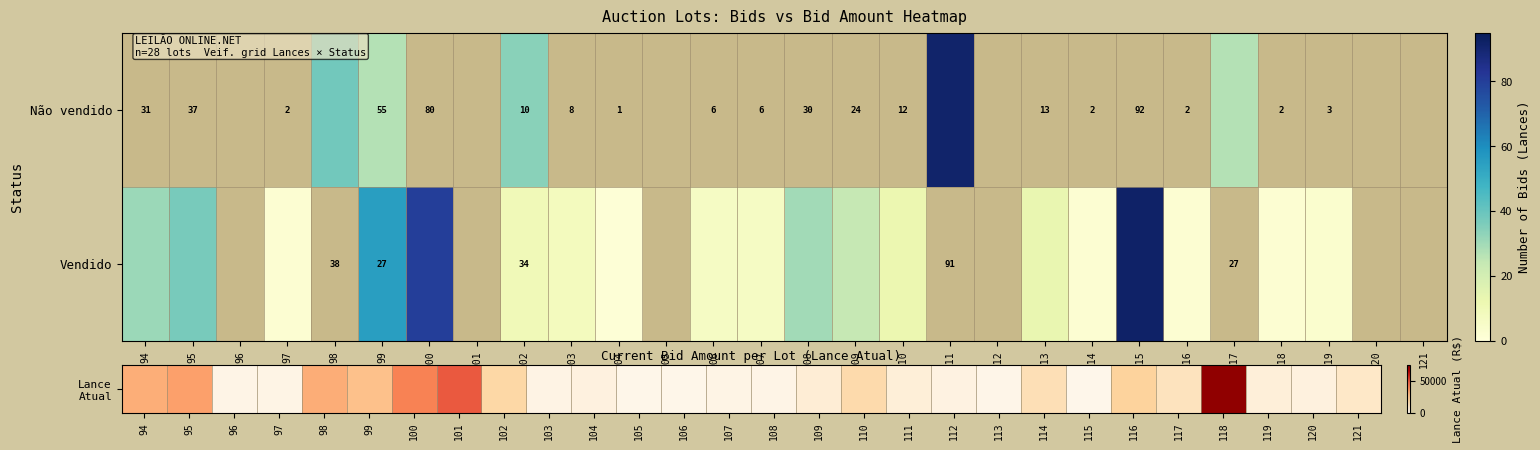

The value of Não vendido at 99 is 55. True or false?

True